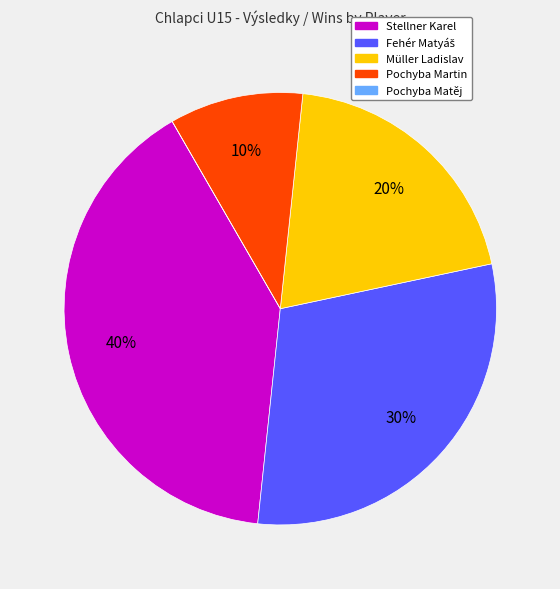

To the nearest percent, what is the average slice percentage?

20%